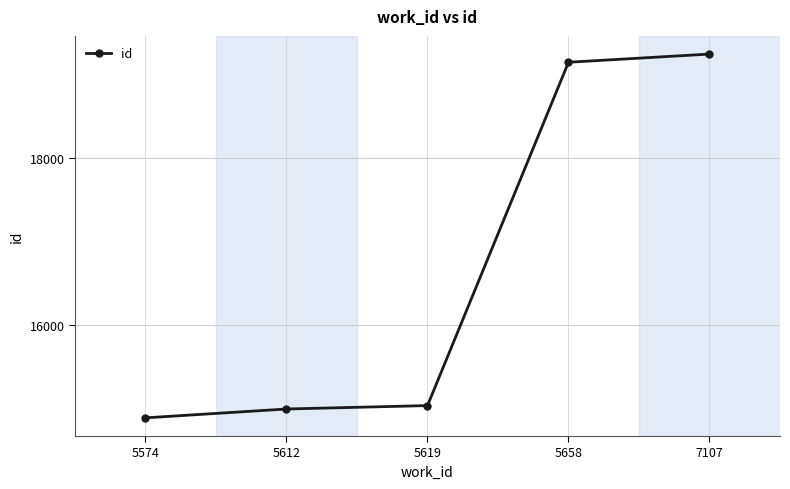

How many lines are shown in the chart?

1